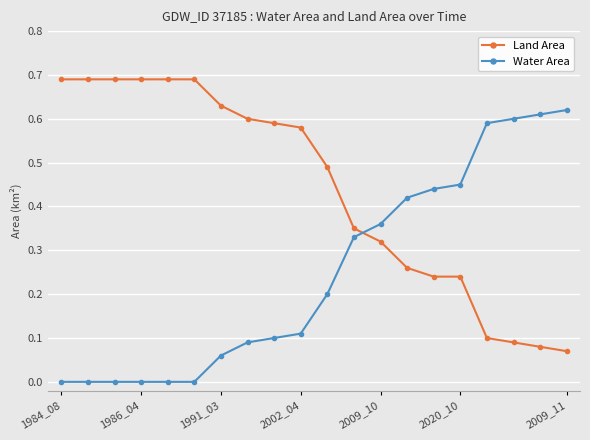

How many lines are shown in the chart?

2